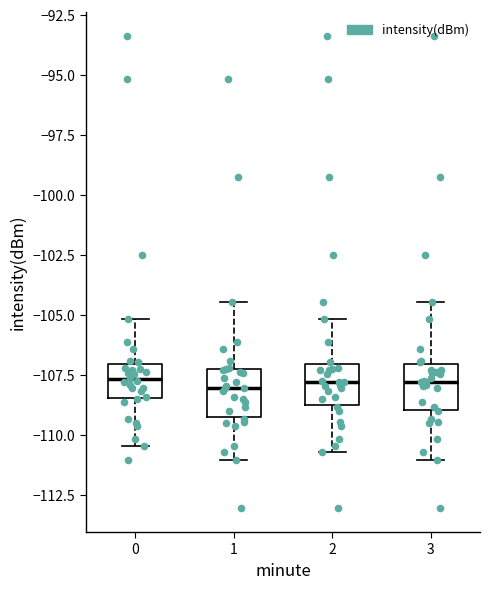

Reading left to right, transcribe this box plot: for each box, give where its median line is, the range the box spans, and where its two whiskers end, as read against the y-axis. The values are not printed on the chart, so give them approximately, as read against the axis.

0: median -107.5, box -108.5 to -107.0, whiskers -110.5 to -105.0
1: median -108.0, box -109.5 to -107.5, whiskers -111.0 to -104.5
2: median -108.0, box -109.0 to -107.0, whiskers -110.5 to -105.0
3: median -108.0, box -109.0 to -107.0, whiskers -111.0 to -104.5